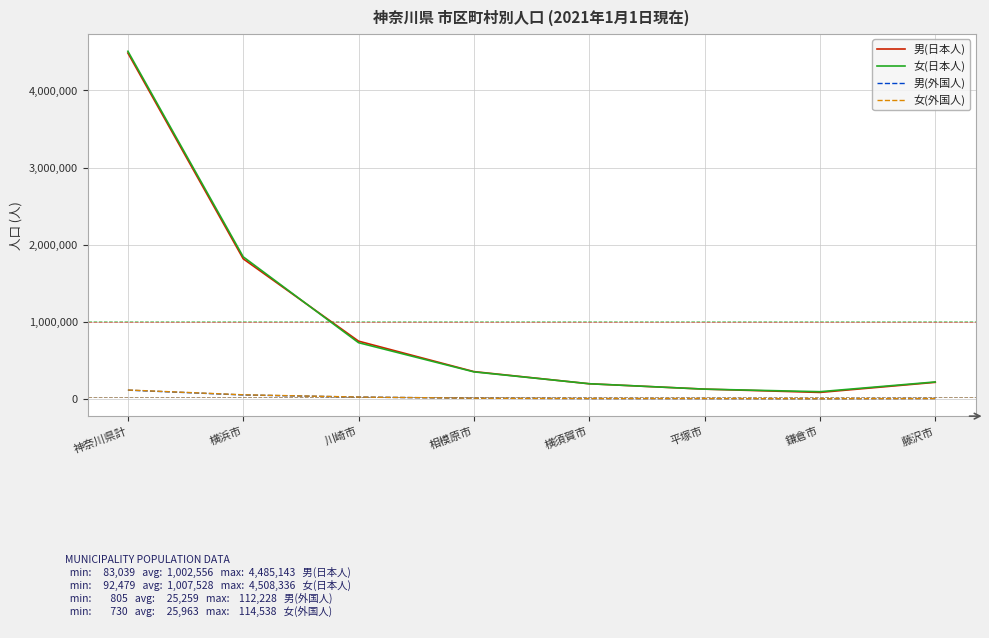

Is the value of 男(外国人) at 横浜市 greater than the value of 女(日本人) at 藤沢市?

No